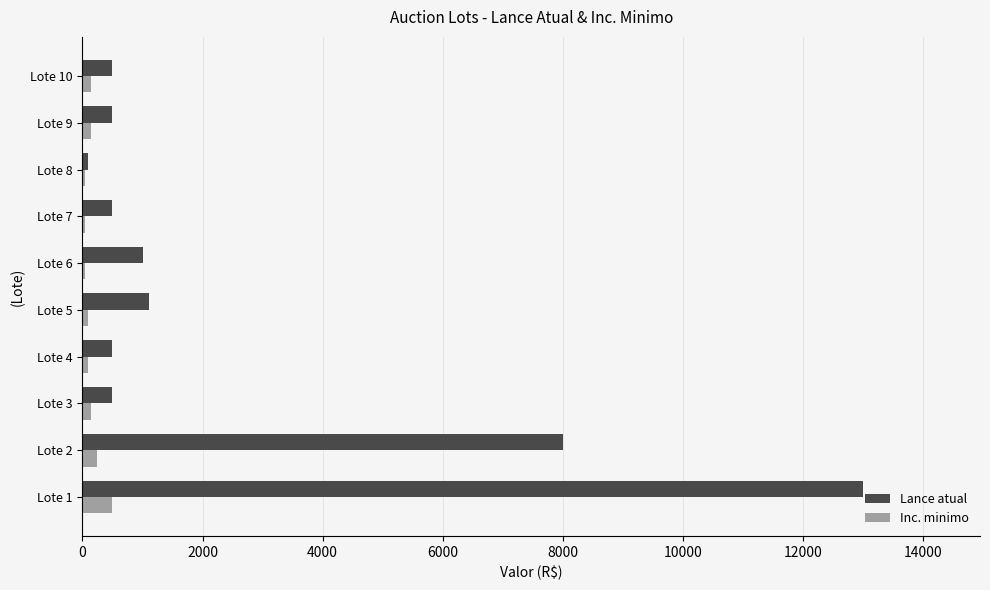

Where is Lance atual nearest to the value 6550?

Lote 2